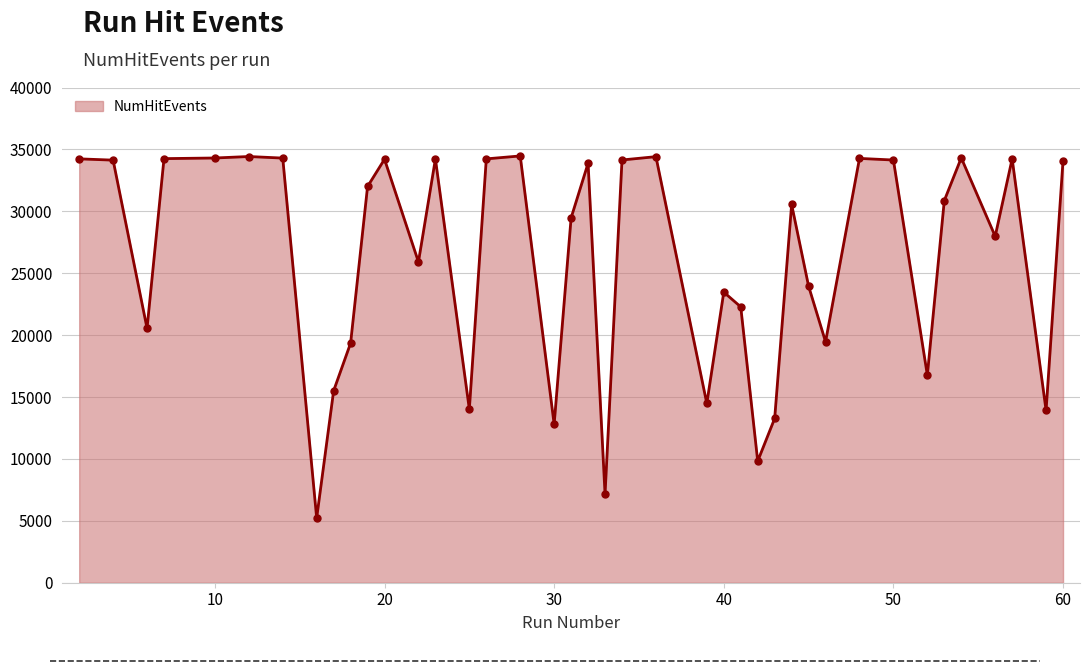

What is the value of the 26th point from the left?

22281